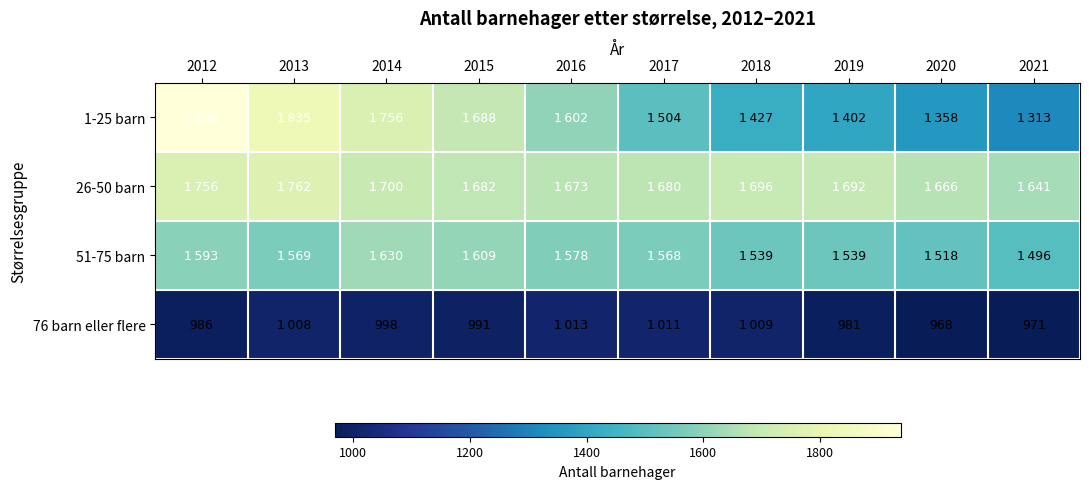

Read the 76 barn eller flere value at 2016, to the nearest 10.

1010